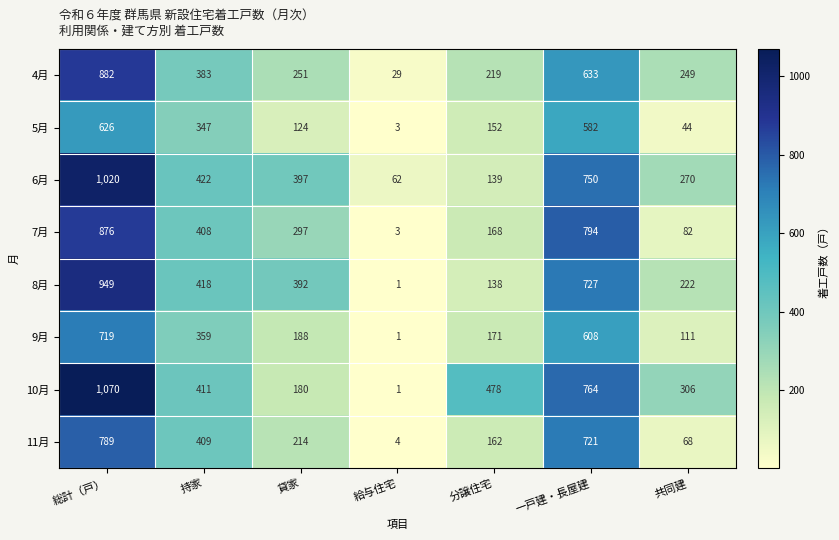

What is the difference between the 11月 values at 共同建 and 持家?

341